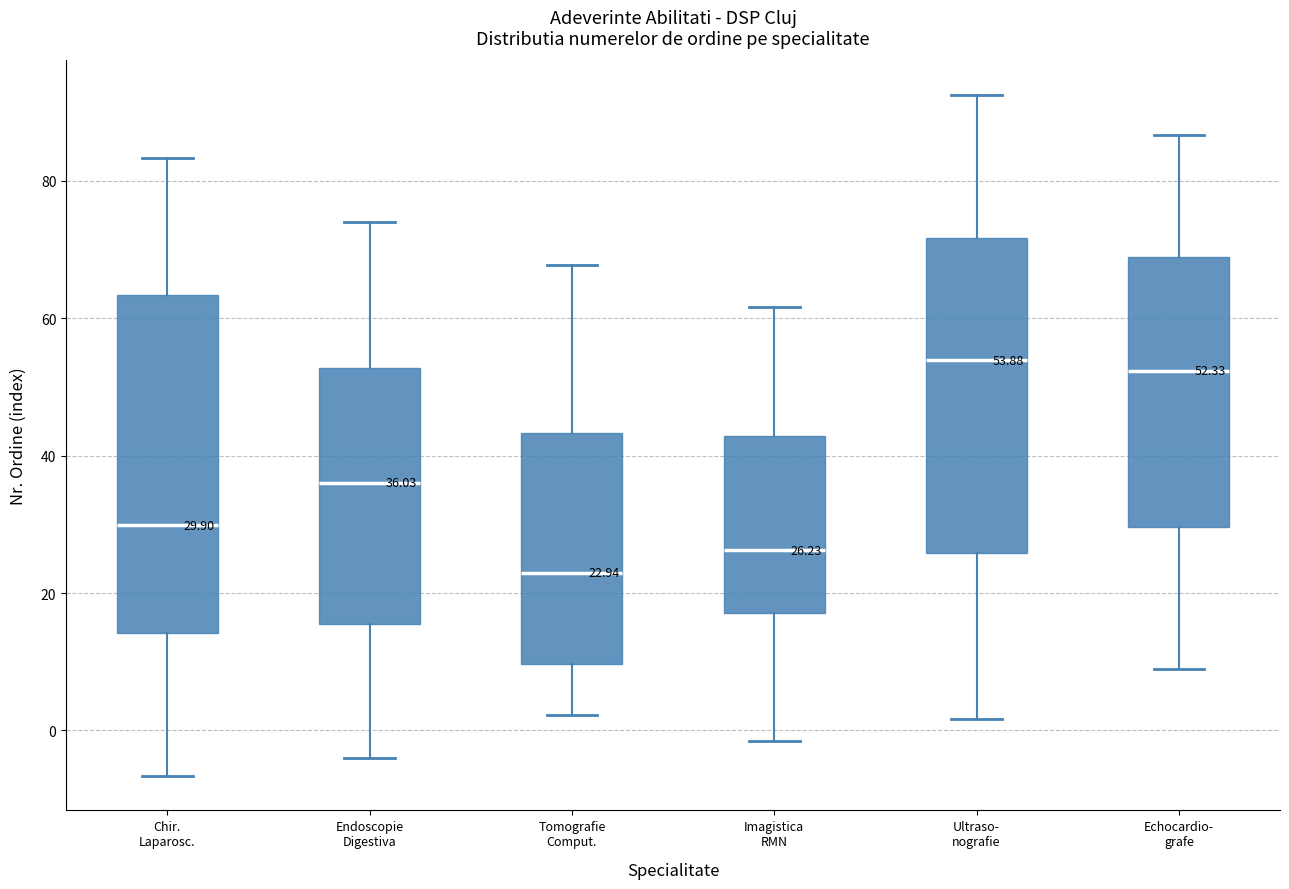

Comparing the boxes themselves (not the whiskers), which one is the tallest?

Chir. Laparosc.